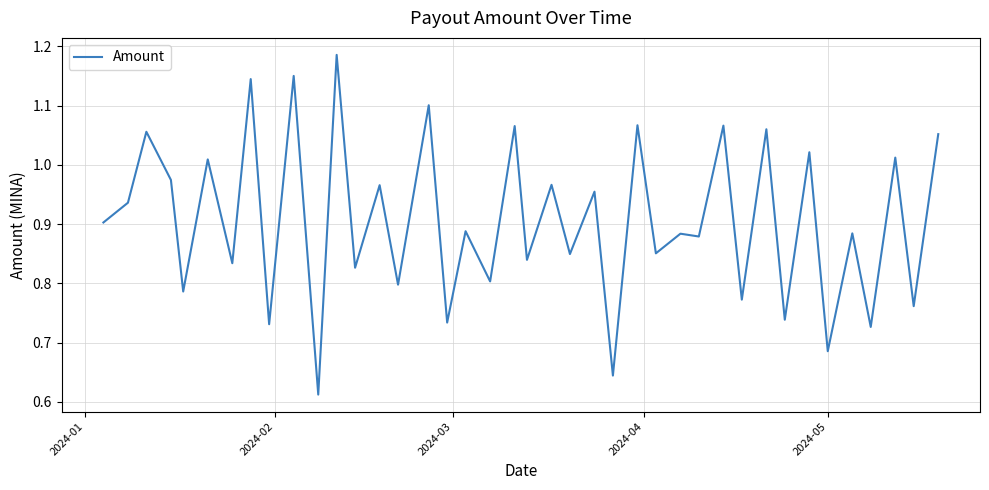

How many lines are shown in the chart?

1